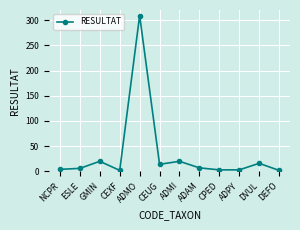

What is the ratio of the value at CPED to the value at CEXF?

1.5